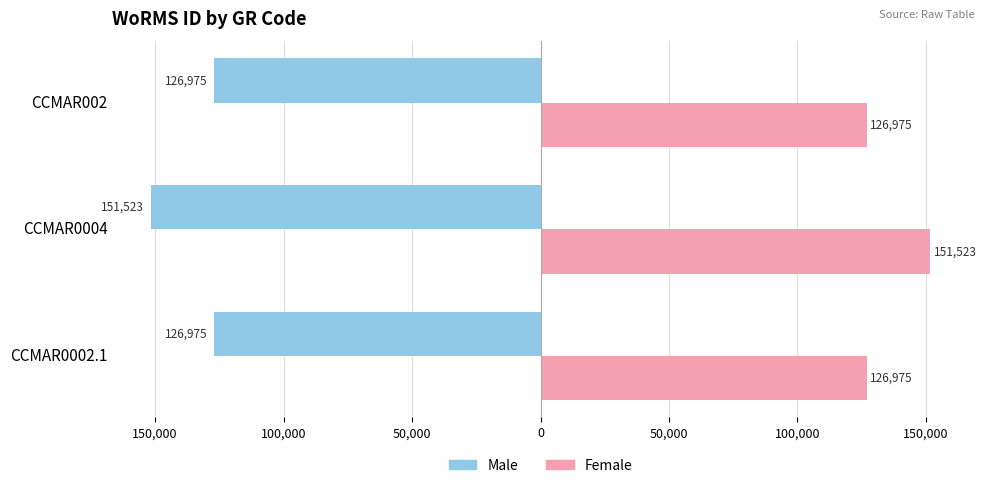

What are all the series names shown in the legend?

Male, Female